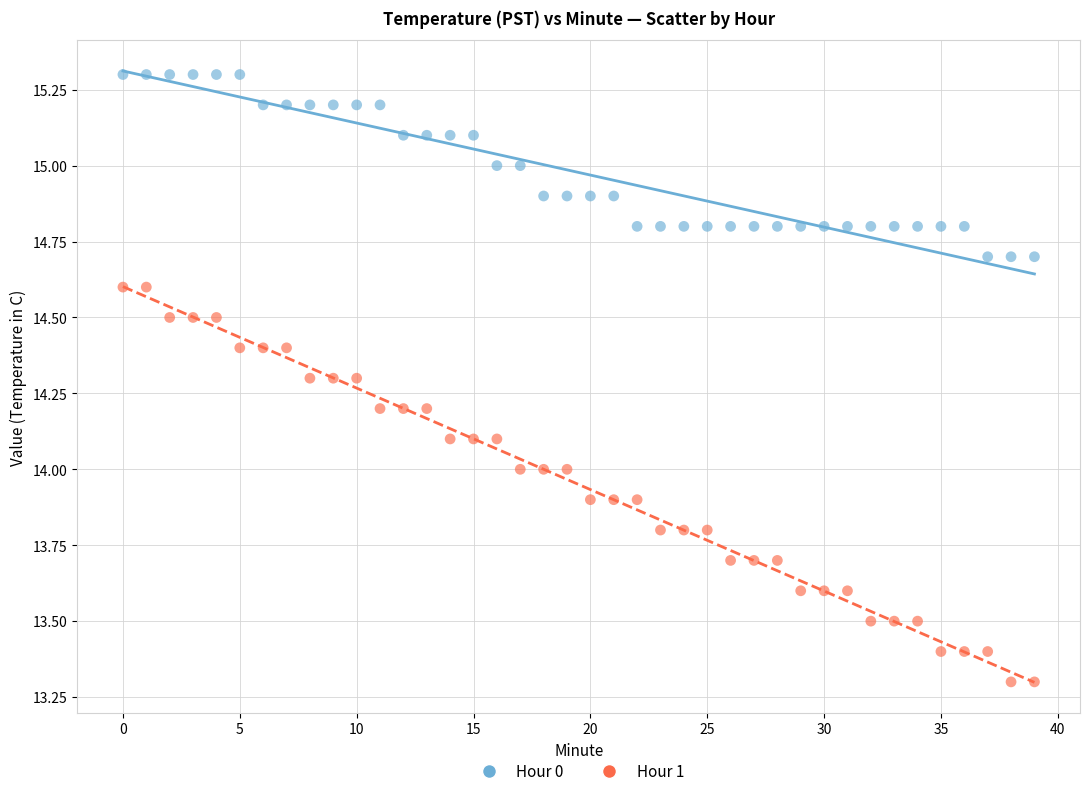

Across all data points, what is the range of Y values (max minus min)?

2.0